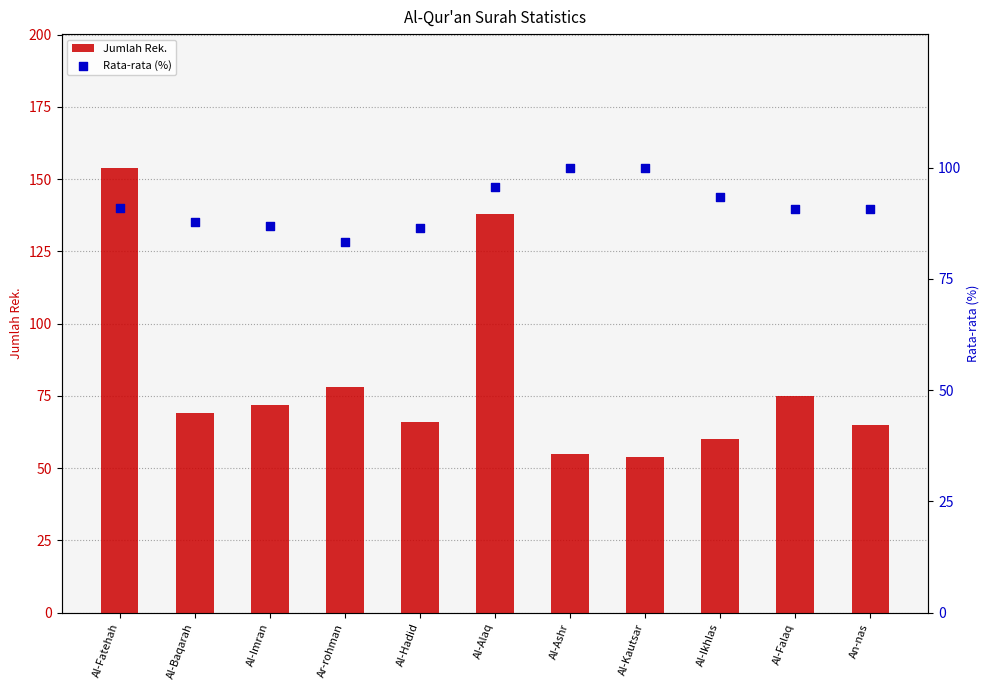

At which category is the sum across all series the highest?

Al-Fatehah